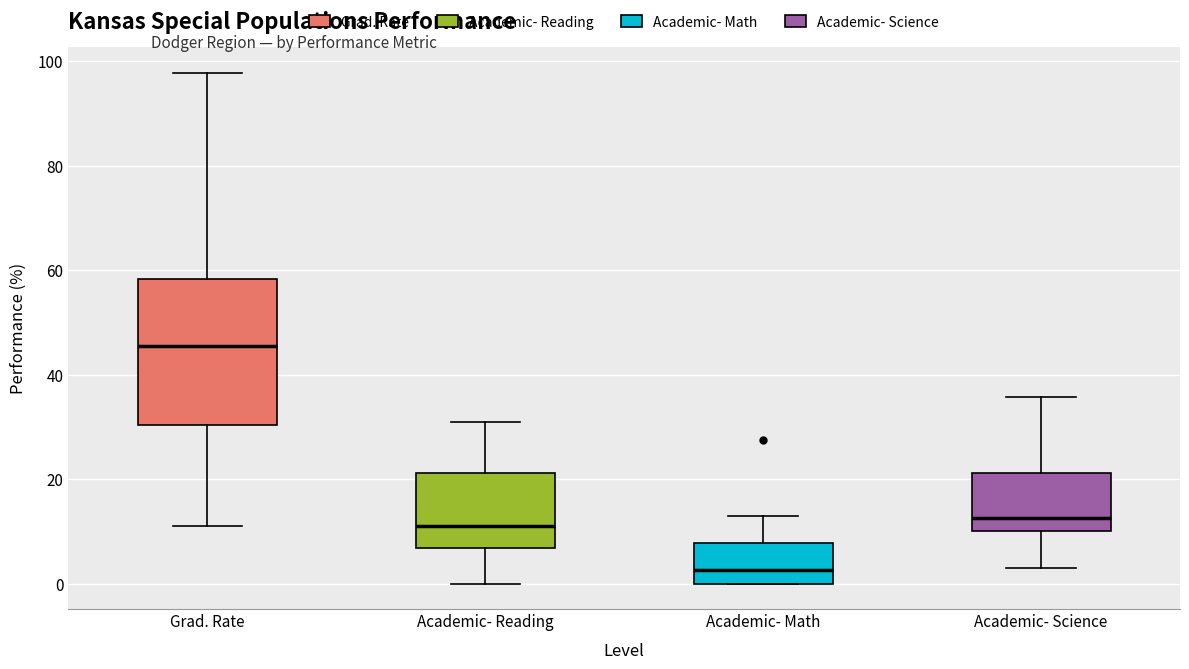

Where is the lower edge of the box for Academic- Math on the y-axis? The values are not printed on the chart, so give them approximately, as read against the axis.

0